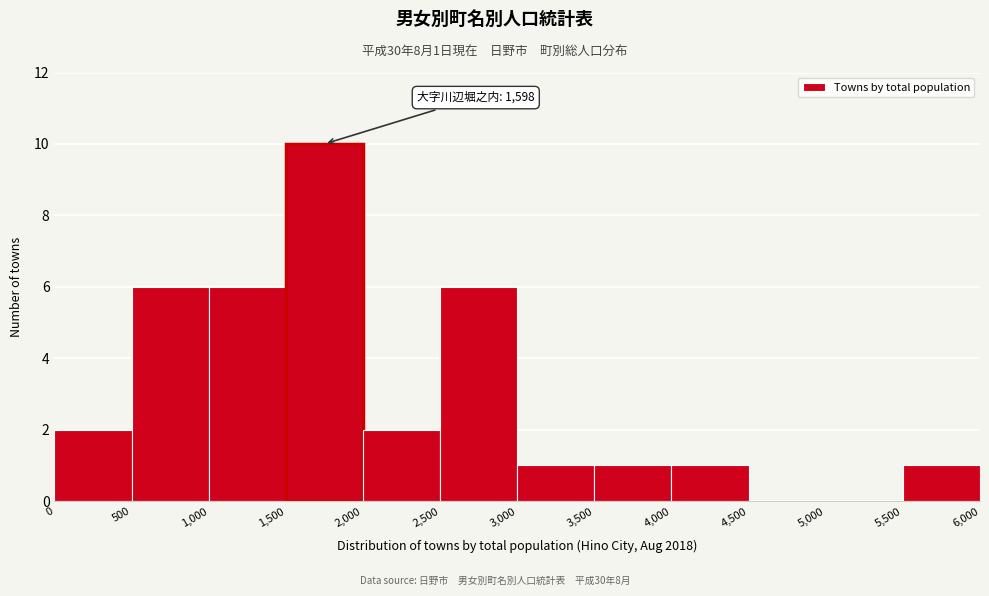

Over which range of the x-axis is the bar tallest?

1,500 to 2,000